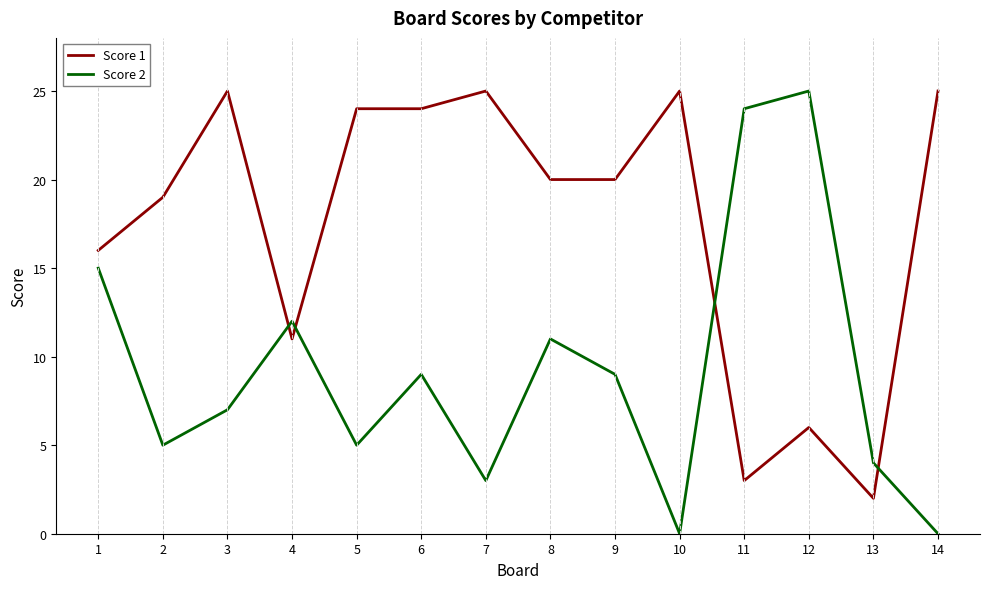

What is the maximum value shown in the chart?

25